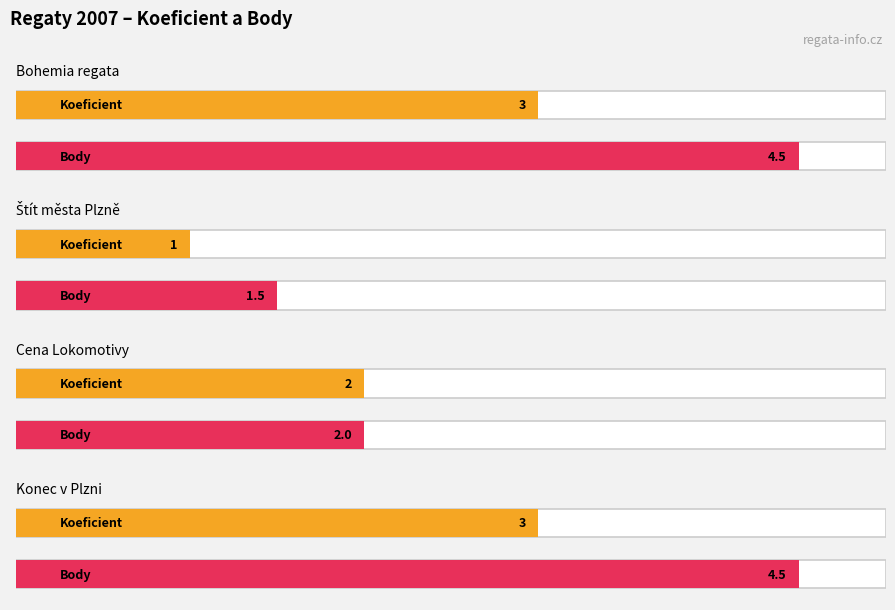

Rank the series by their maximum value, from lowest to highest.

Koeficient, Body